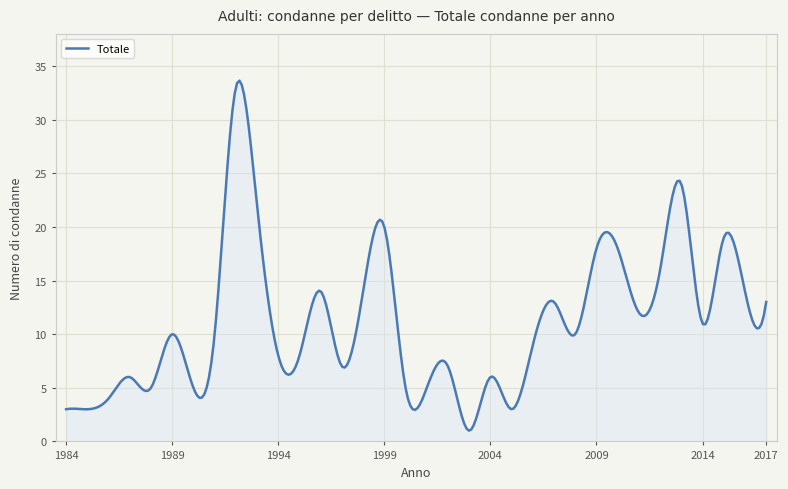

What is the average value?

11.1